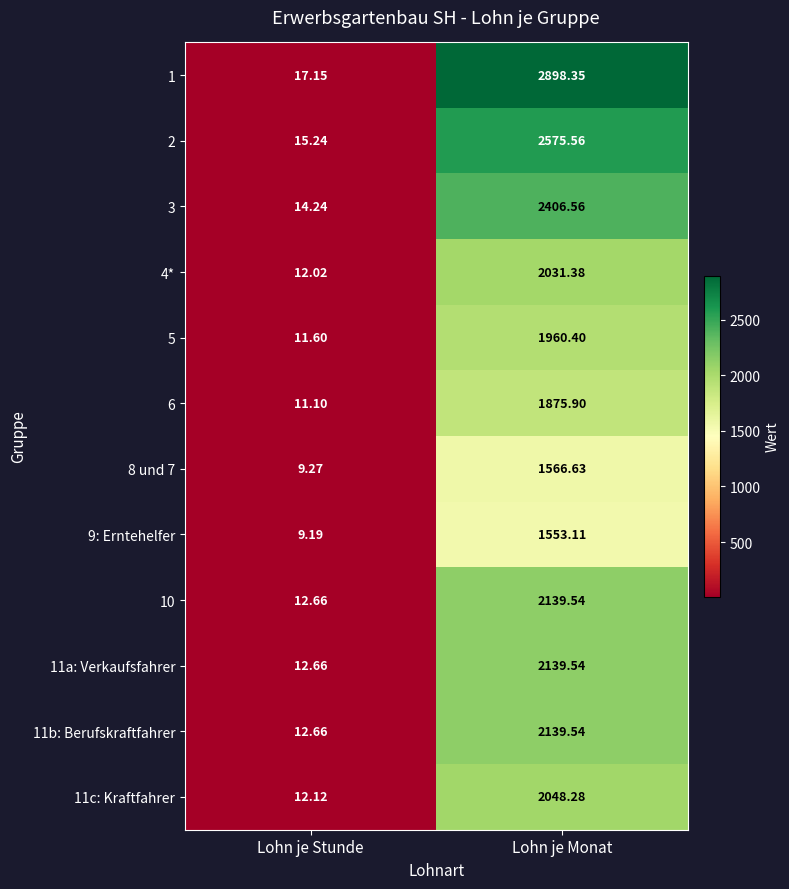

At which label is 9: Erntehelfer closest to 781?

Lohn je Stunde